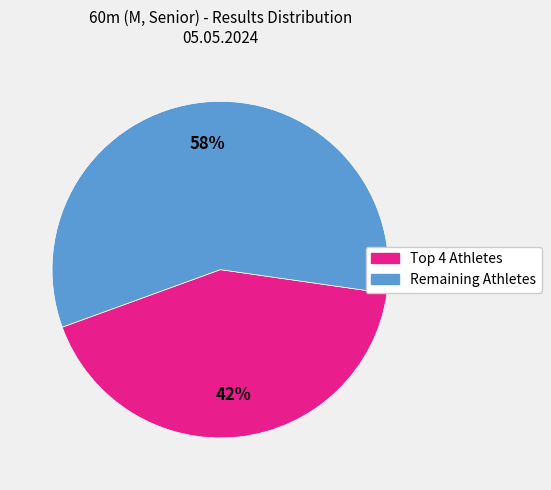

To the nearest percent, what is the average slice percentage?

50%